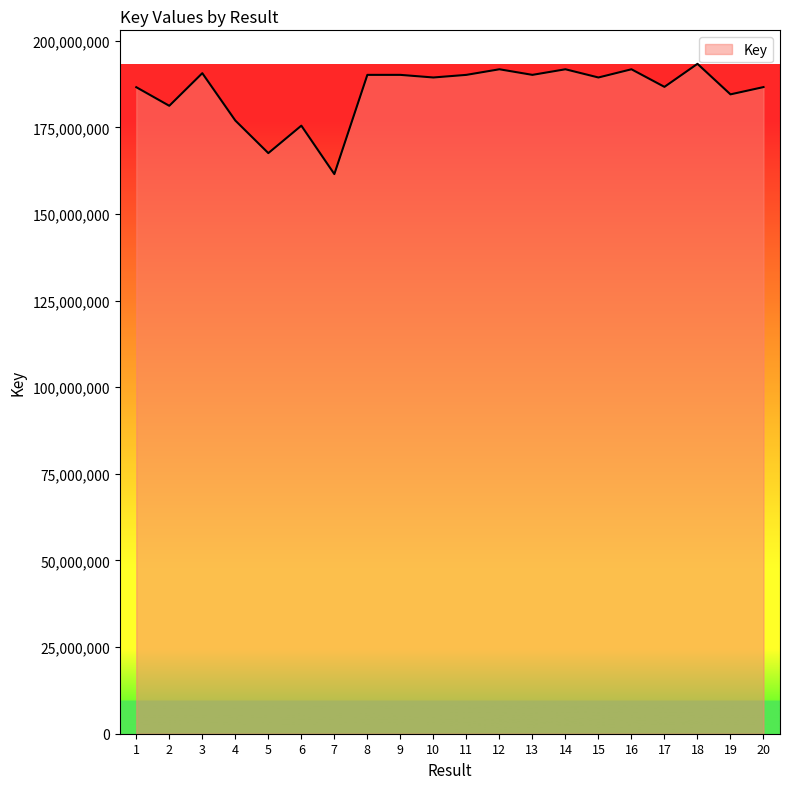

What is the difference between the maximum and minimum values?

31817295